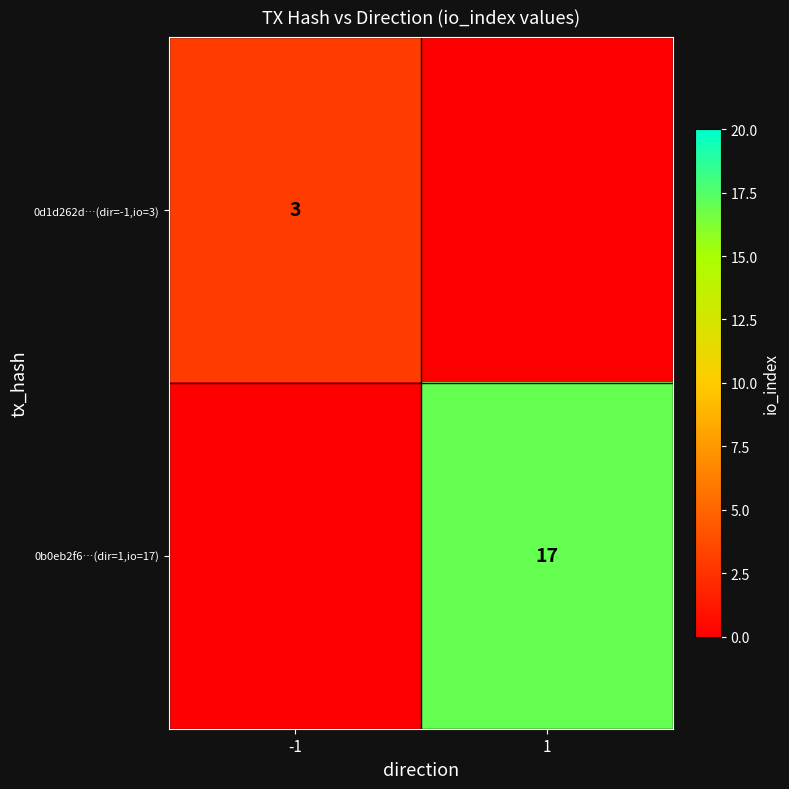

The value of 0b0eb2f6…(dir=1,io=17) at 1 is 17. True or false?

True